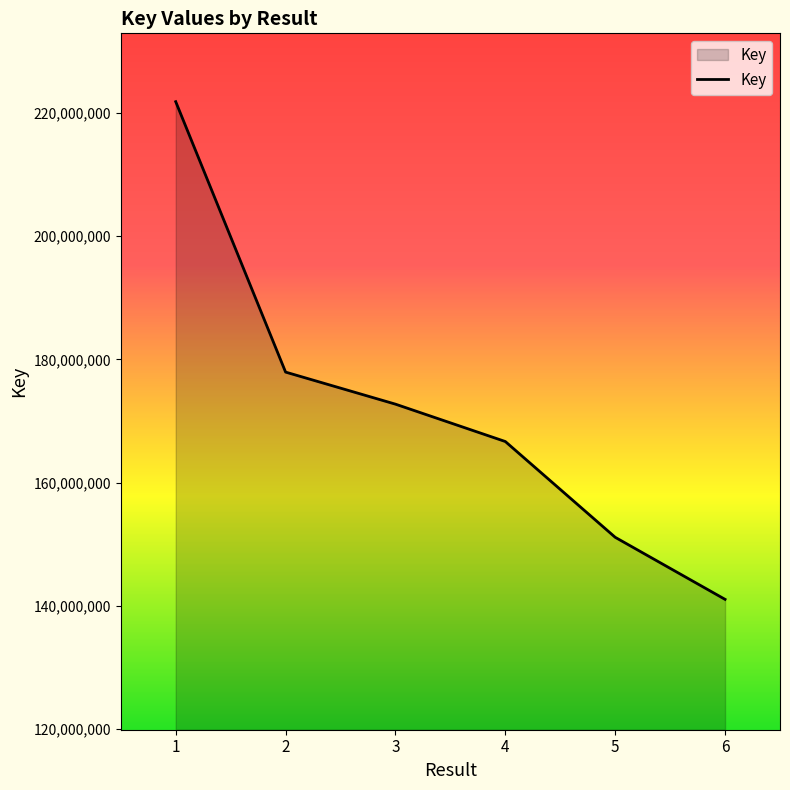

What is the smallest value displayed?

141045700